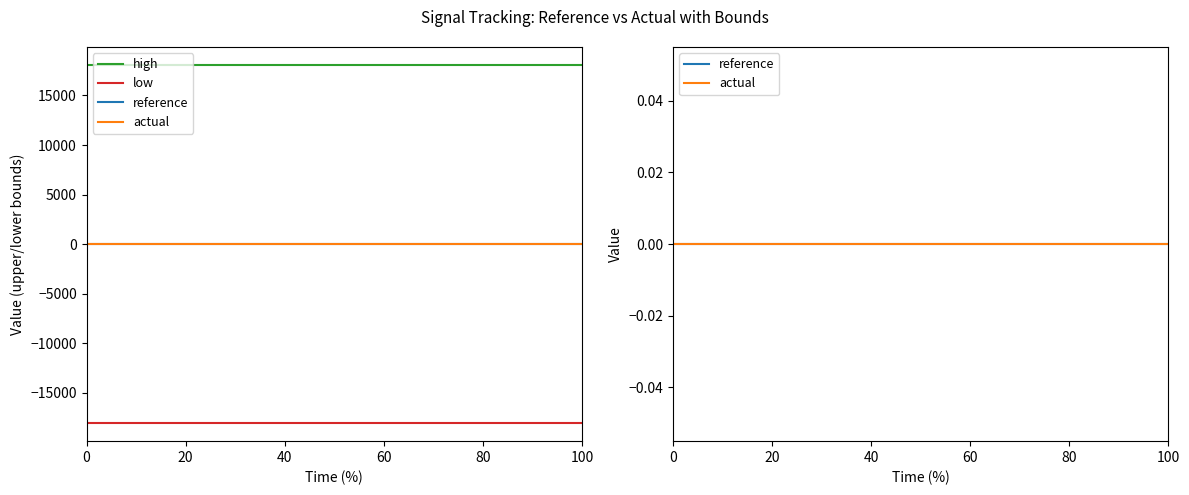

What is the sum of the low values at 20 and 40?

-36169.7